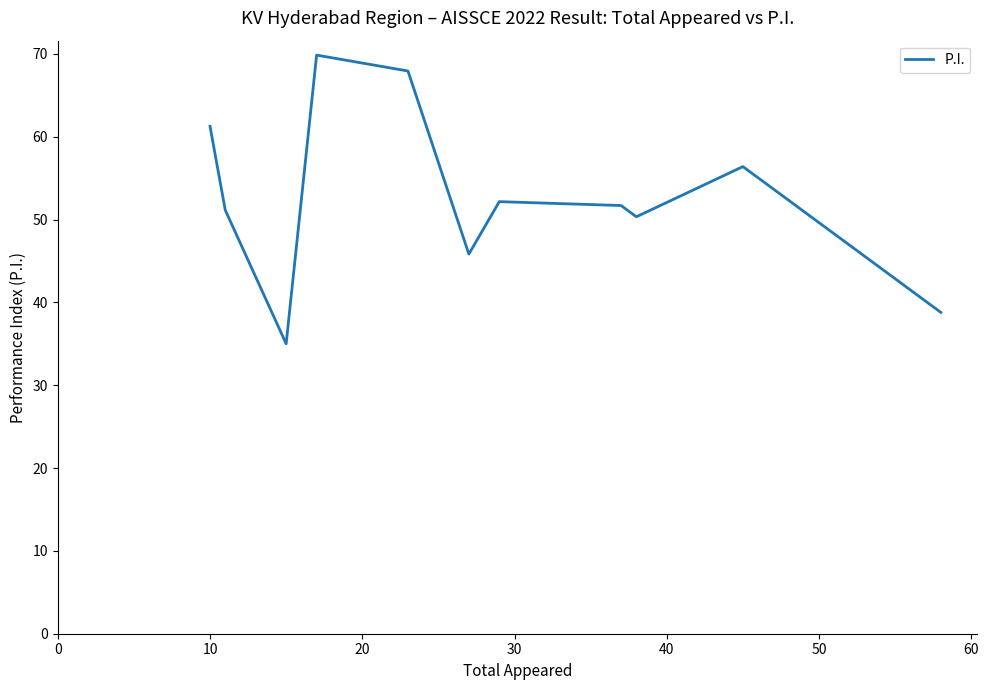

What is the minimum value shown in the chart?

35.0